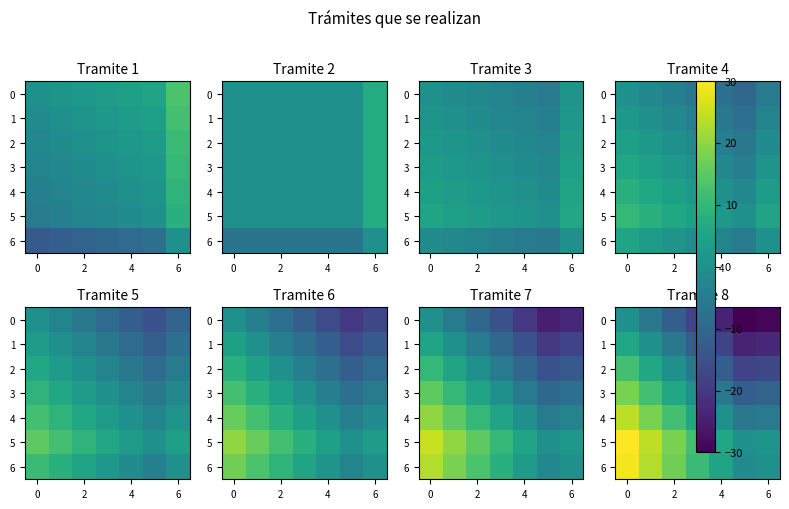

Count the number of categories in the chart.

7